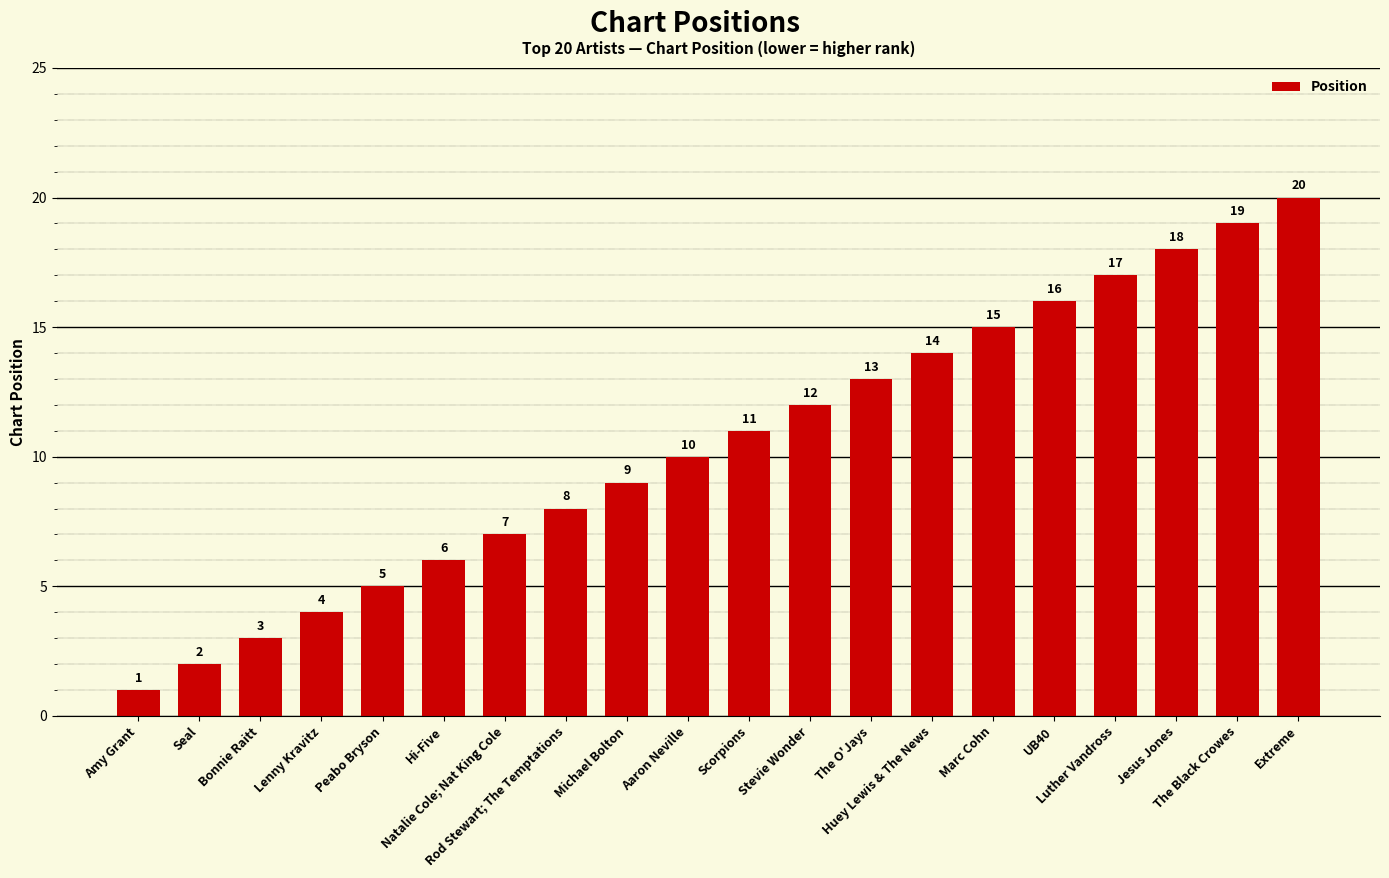

How many values are below 11?

10